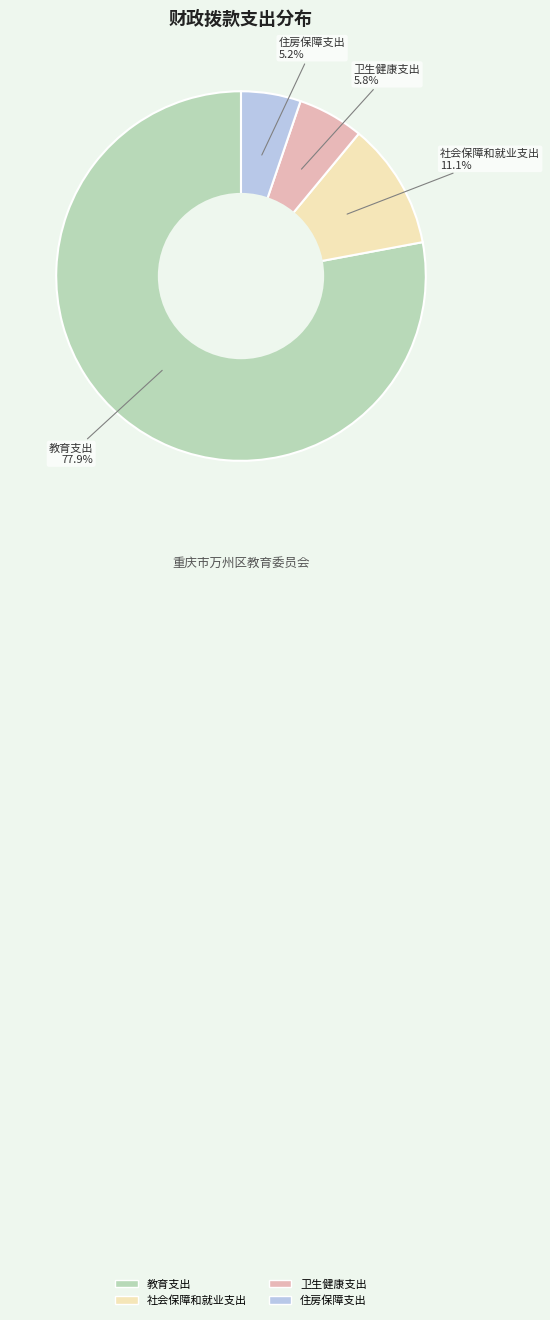

Is it true that 社会保障和就业支出 is 11% of the pie?

True